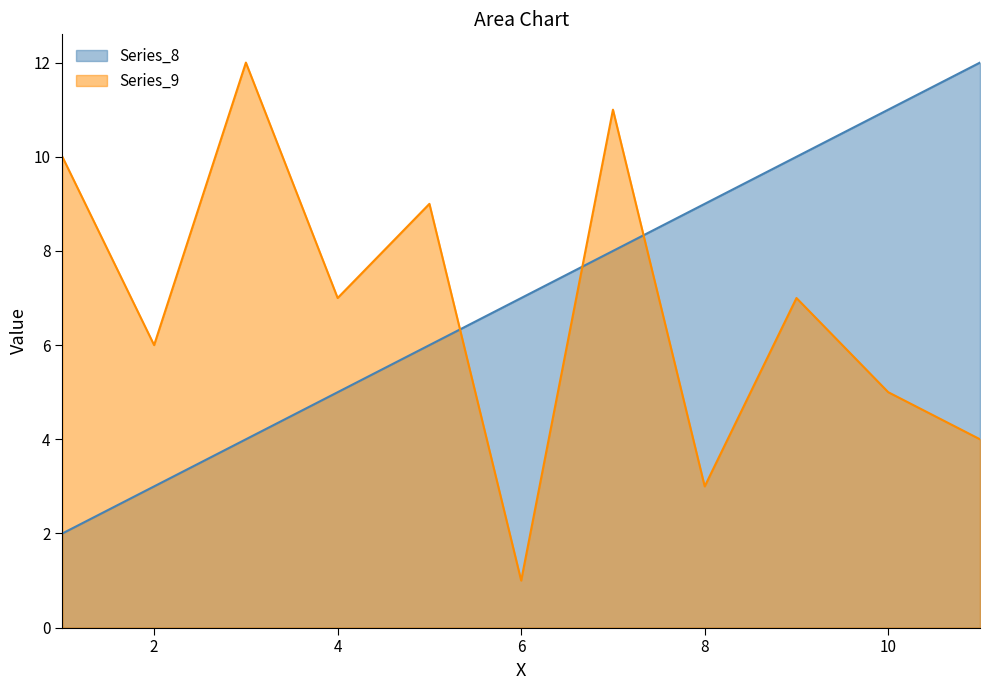

What is the difference between the second highest and minimum values?

9